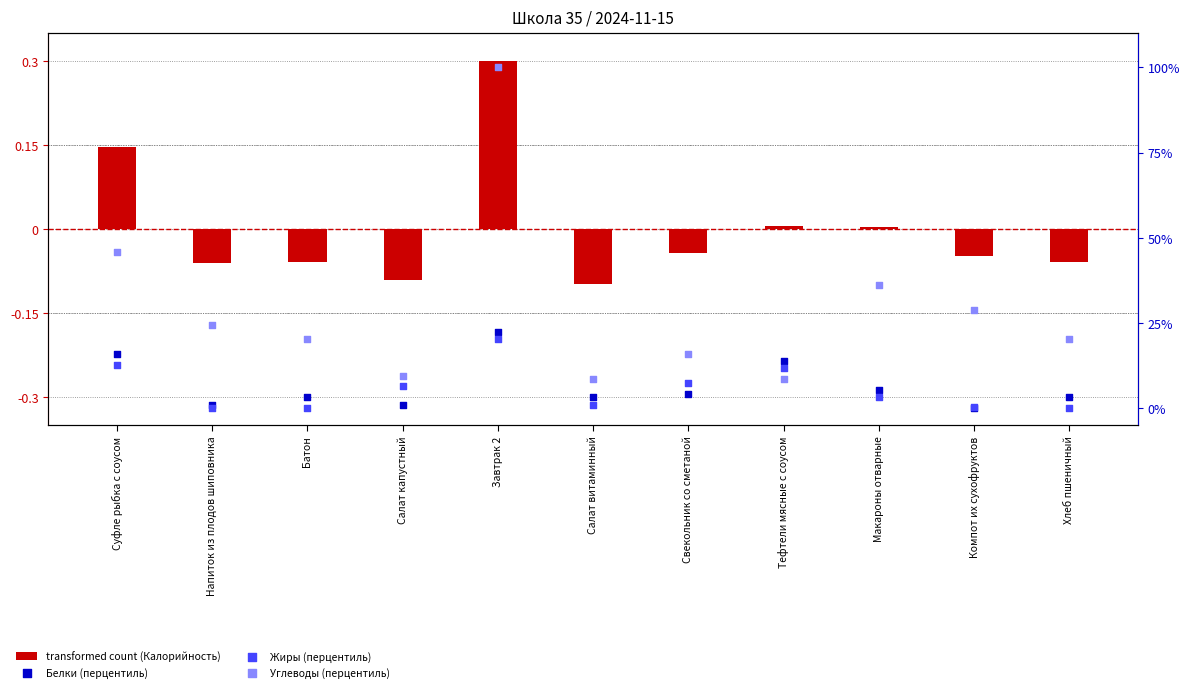

What are all the series names shown in the legend?

transformed count (Калорийность), Белки (перцентиль), Жиры (перцентиль), Углеводы (перцентиль)